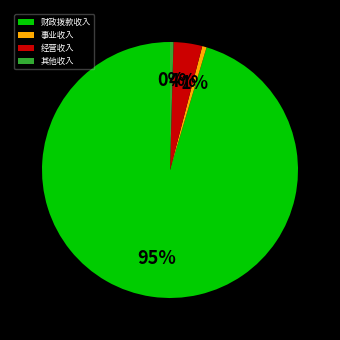

Is the sum of 事业收入 and 其他收入 greater than half?

No